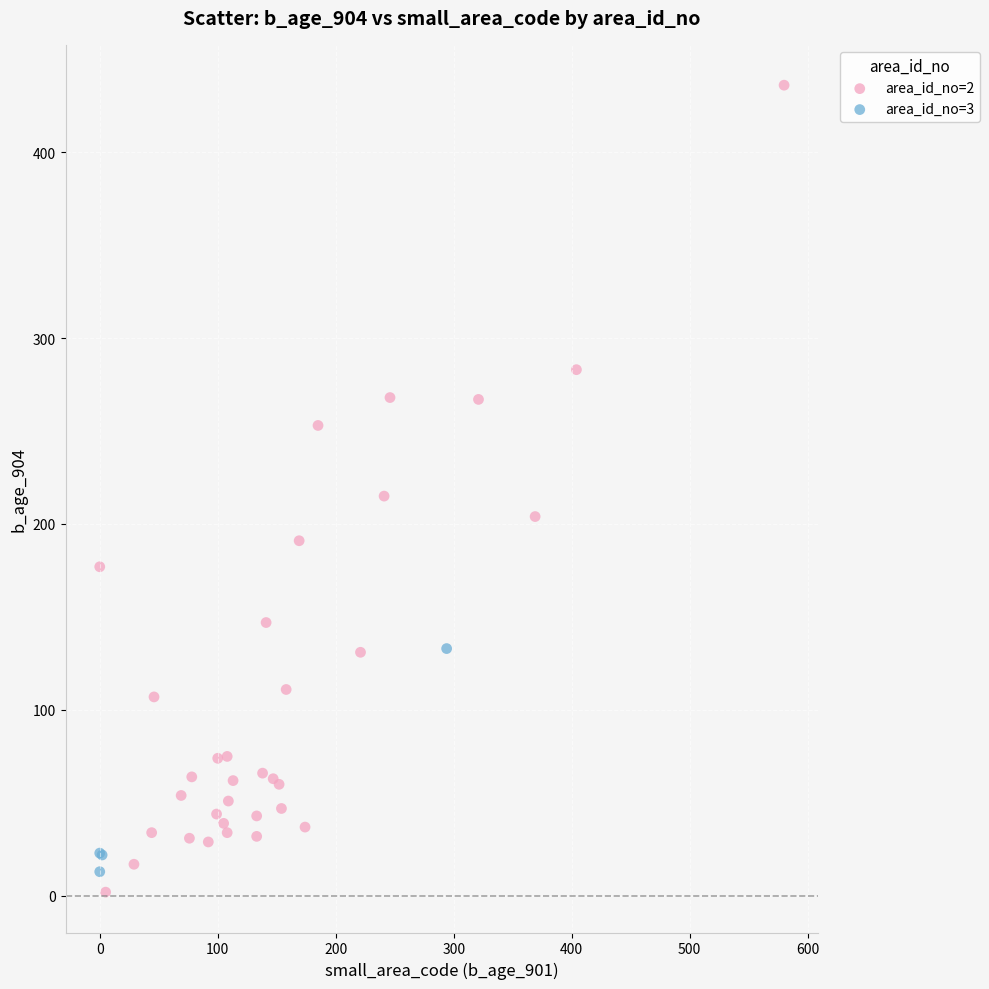

Which series contains the lowest Y value?

area_id_no=2